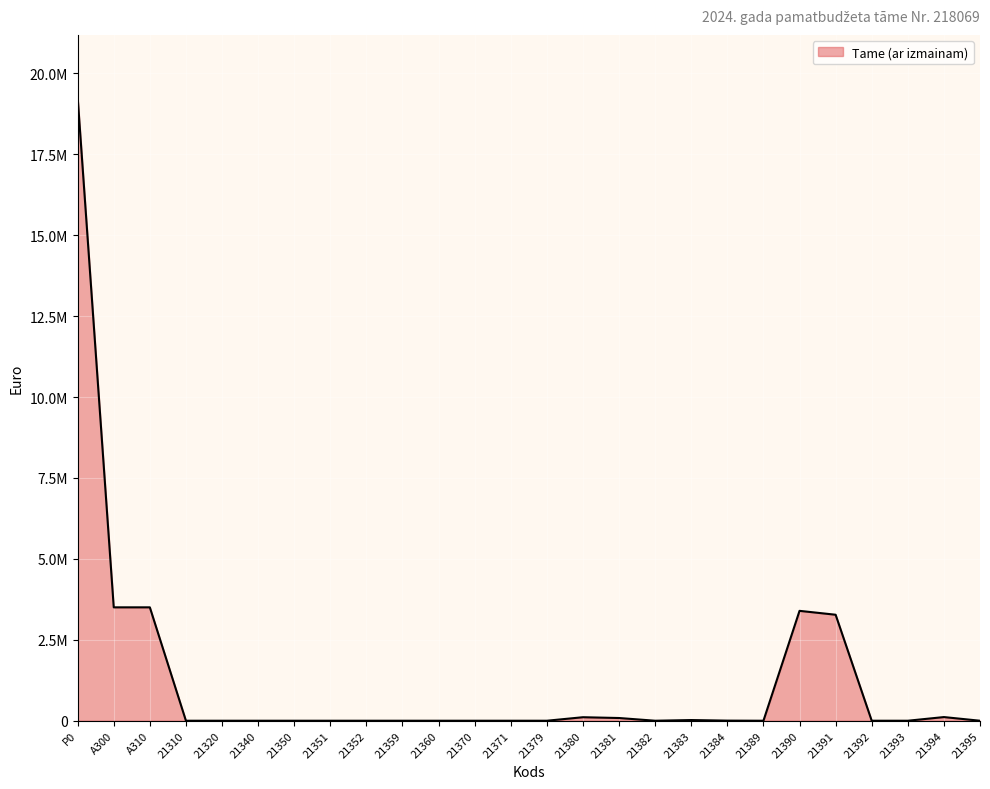

Does the chart display data point markers on the line(s)?

No